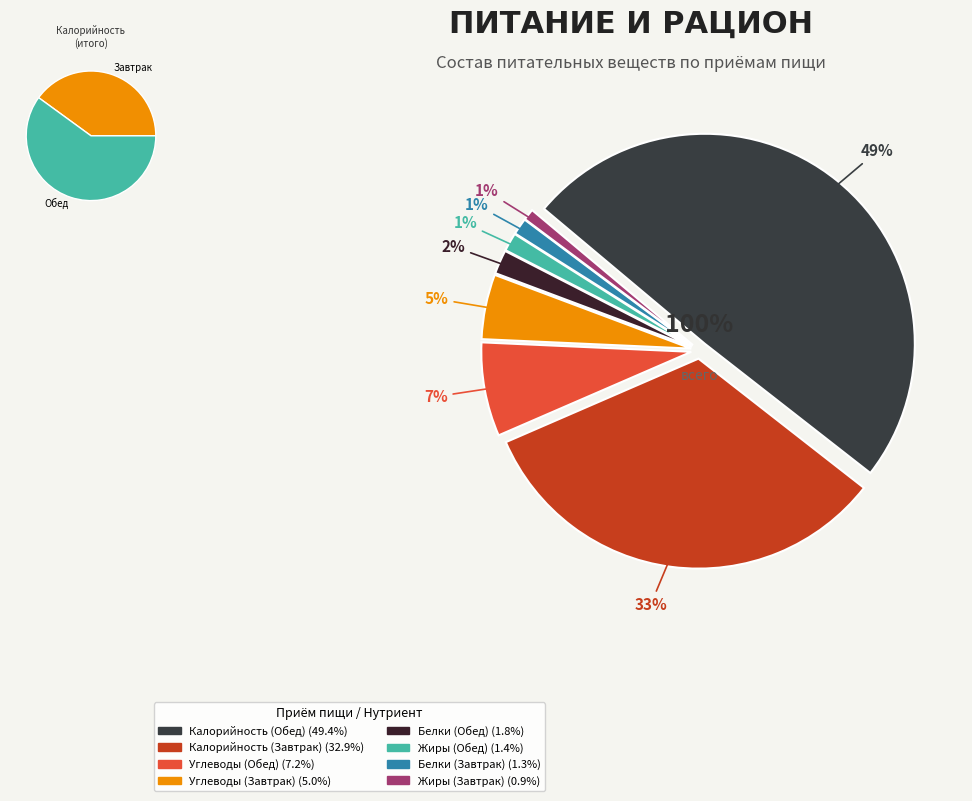

How many segments does this pie chart have?

8